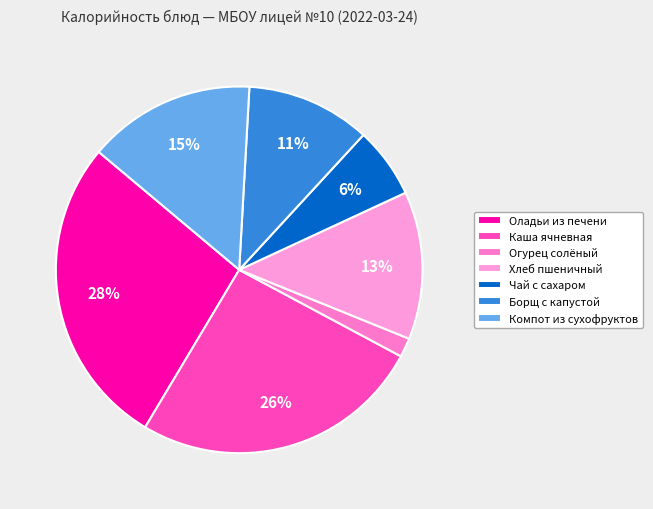

How many segments does this pie chart have?

7